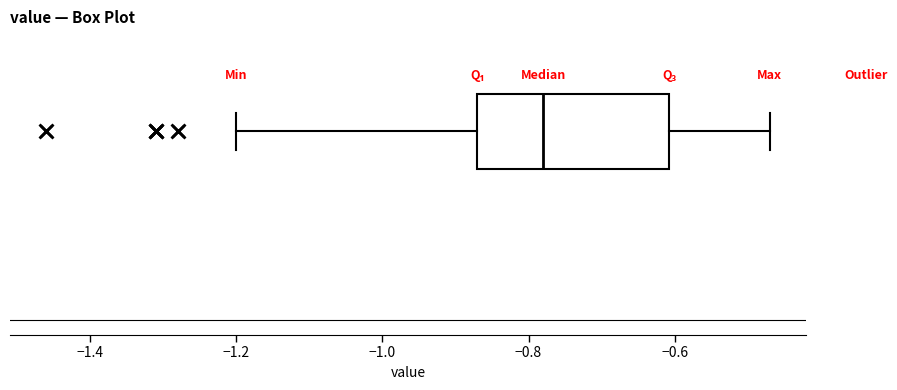

Transcribe this box plot: give where the median line is, the range the box spans, and where the two whiskers end, as read against the x-axis. The values are not printed on the chart, so give them approximately, as read against the axis.

median -0.78, box -0.86 to -0.60, whiskers -1.20 to -0.46